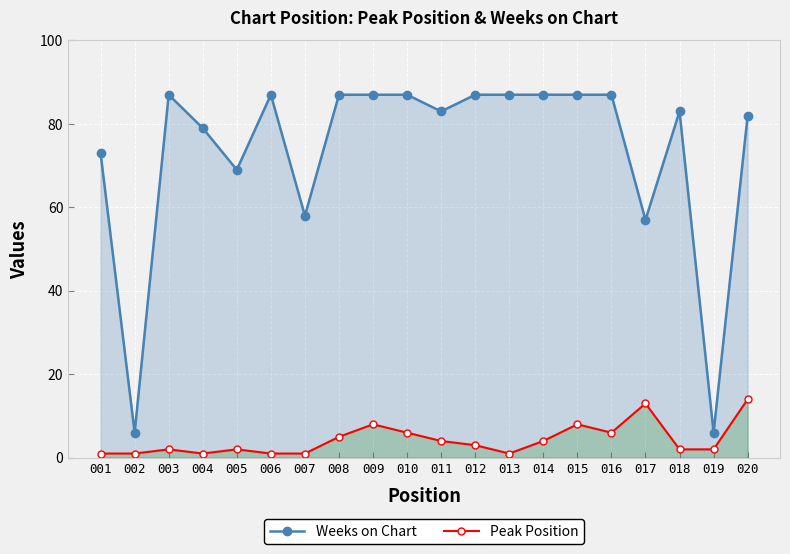

At which label does Peak Position reach its peak?

020